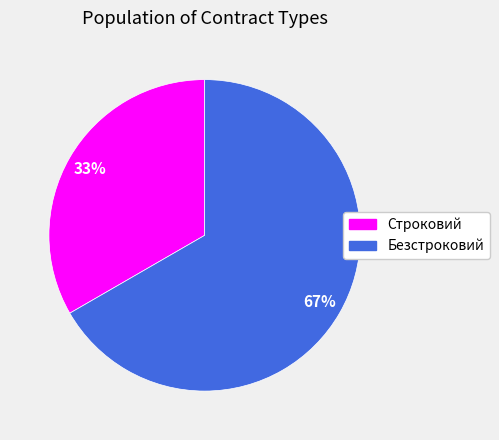

What is the ratio of the value at Строковий to the value at Безстроковий?

0.5